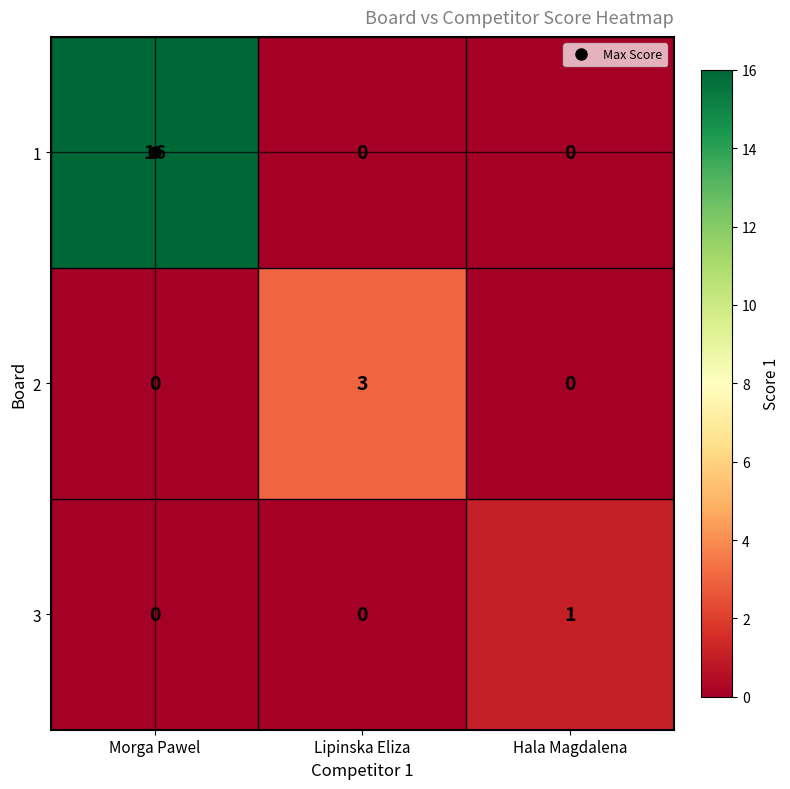

What is the difference between the maximum and minimum values in the 1 series?

16